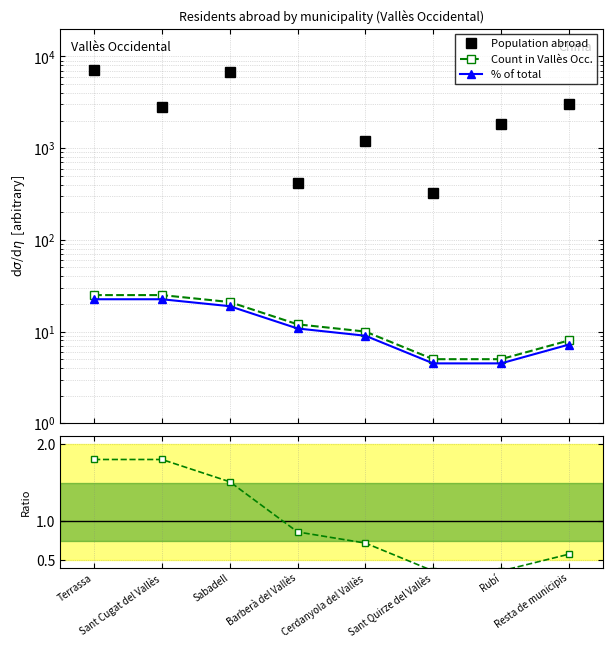

The value of Population abroad at Sant Quirze del Vallès is 327.0. True or false?

True